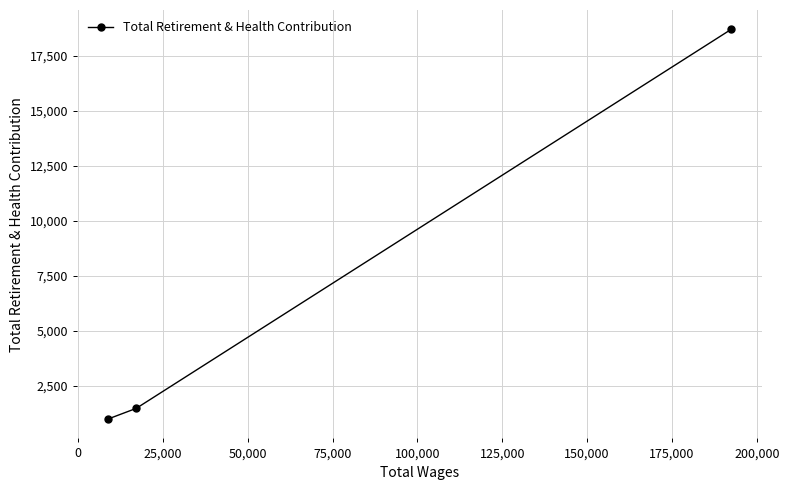

How many values are below 1462?

1